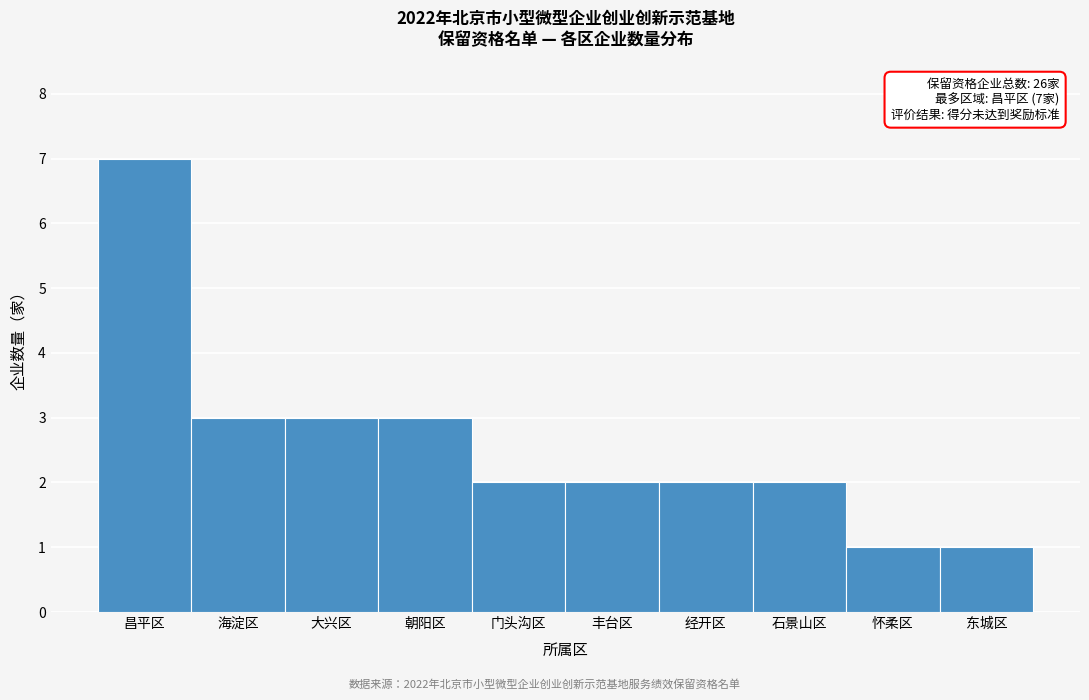

Reading left to right, extract all data points from this chart.

7	3	3	3	2	2	2	2	1	1